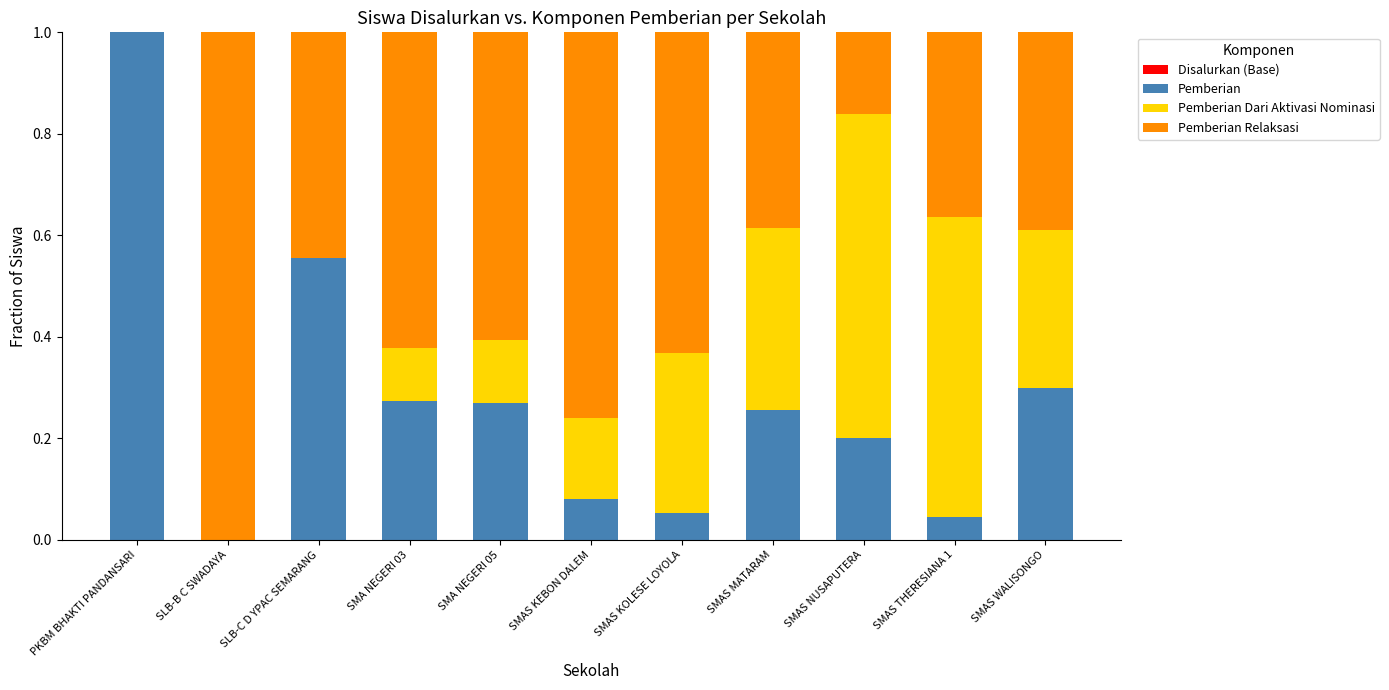

What is the total value across all series at SMAS WALISONGO?

1.0